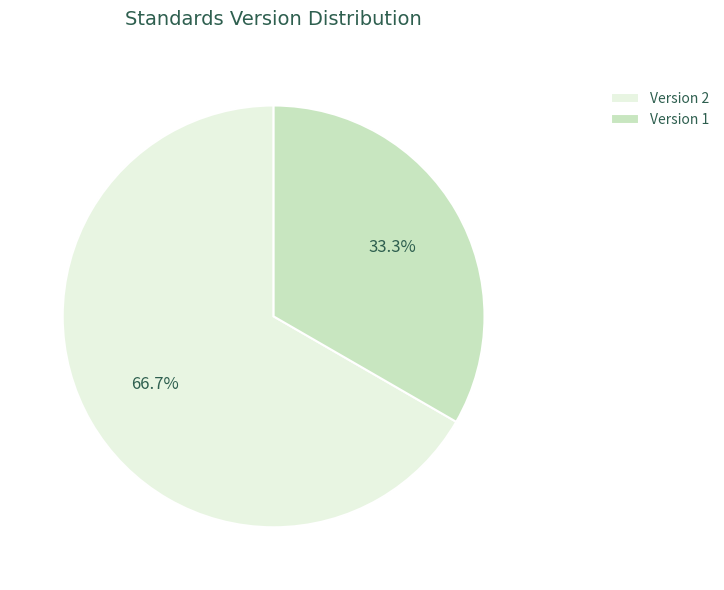

Rank the categories by value from highest to lowest.

Version 2, Version 1